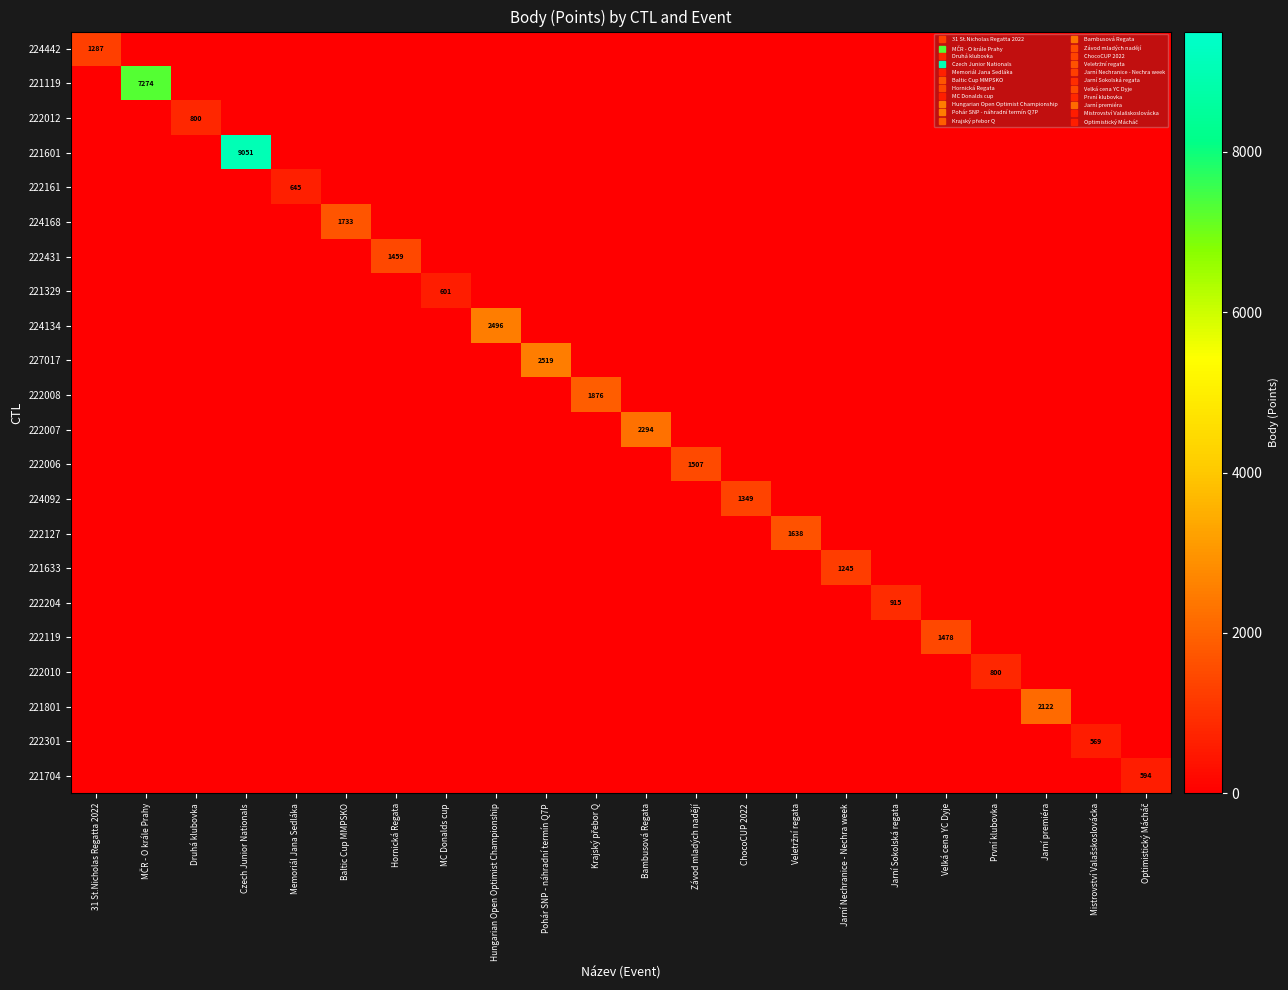

Which series changed the most between MČR - O krále Prahy and Czech Junior Nationals?

221601